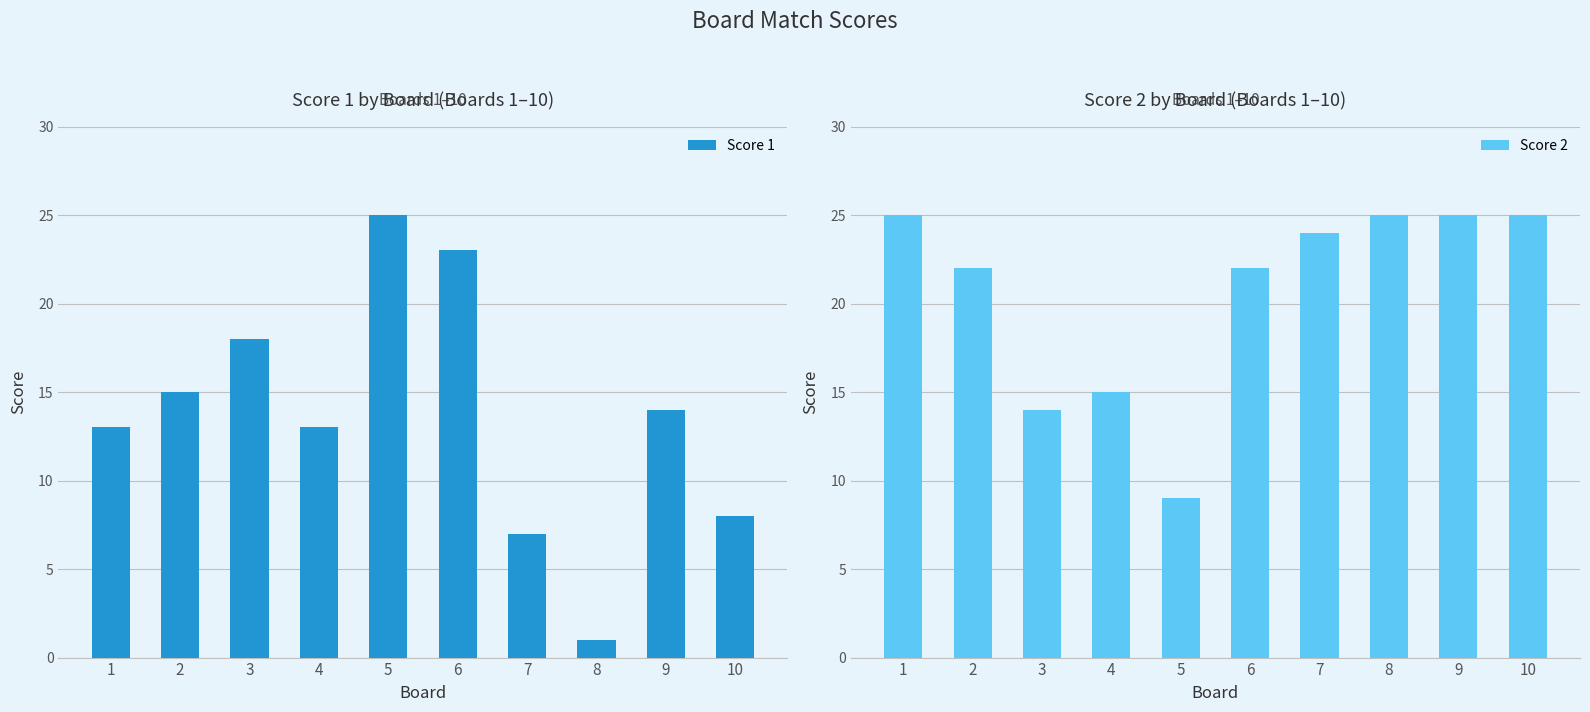

What is the sum of the Score 1 values at 4 and 3?

31